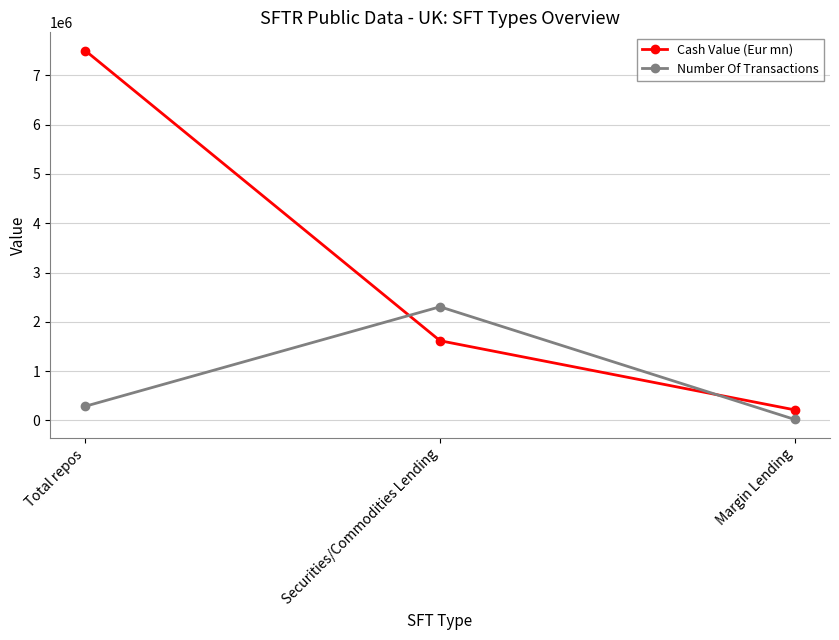

Reading right to left, transcribe all the data shown in this chart.

Cash Value (Eur mn): Margin Lending=213706.0	Securities/Commodities Lending=1616154.8	Total repos=7499406.8
Number Of Transactions: Margin Lending=19794.0	Securities/Commodities Lending=2304854.0	Total repos=287330.0